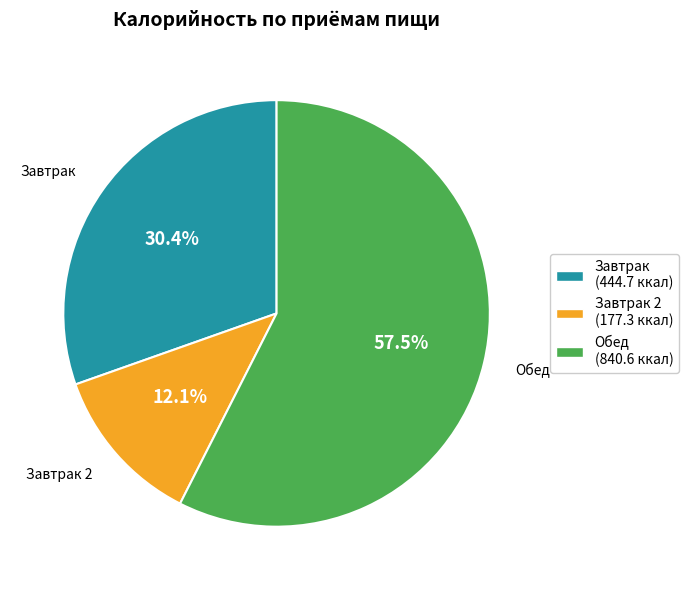

Is there a majority slice in this chart?

Yes